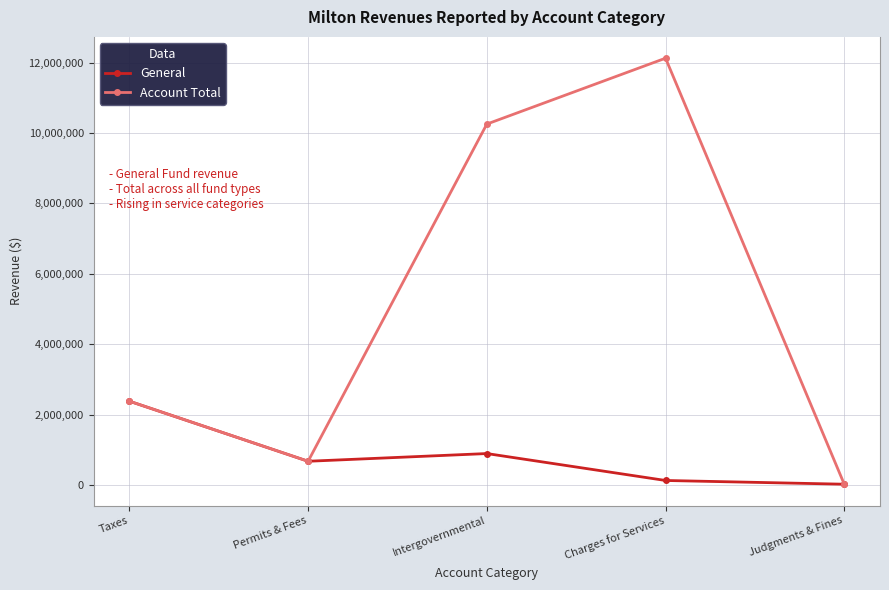

Reading left to right, list all the values displayed in this chart.

General: Taxes=2381537	Permits & Fees=674882	Intergovernmental=893948	Charges for Services=129005	Judgments & Fines=22780
Account Total: Taxes=2381537	Permits & Fees=674882	Intergovernmental=10254397	Charges for Services=12126583	Judgments & Fines=22930